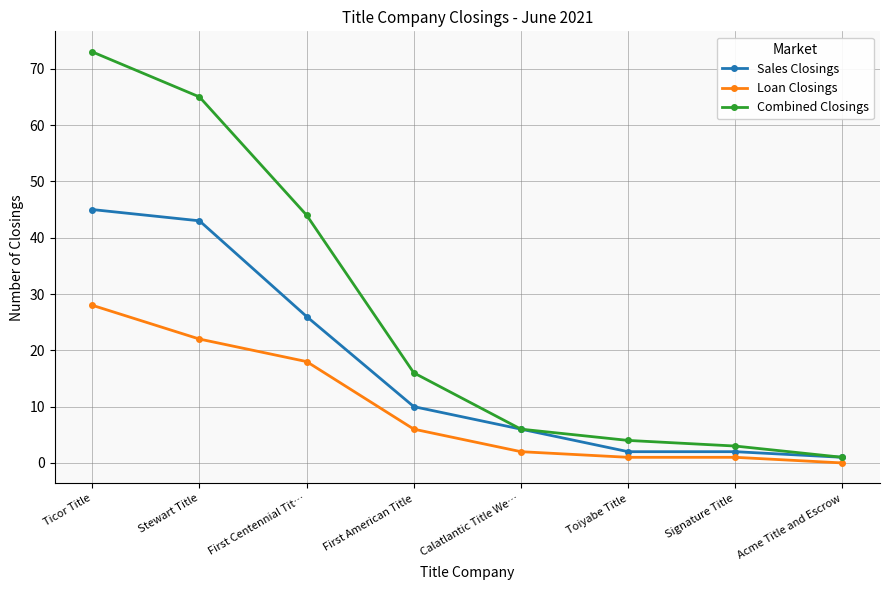

What is the difference between the second highest and second lowest values in the Combined Closings series?

62